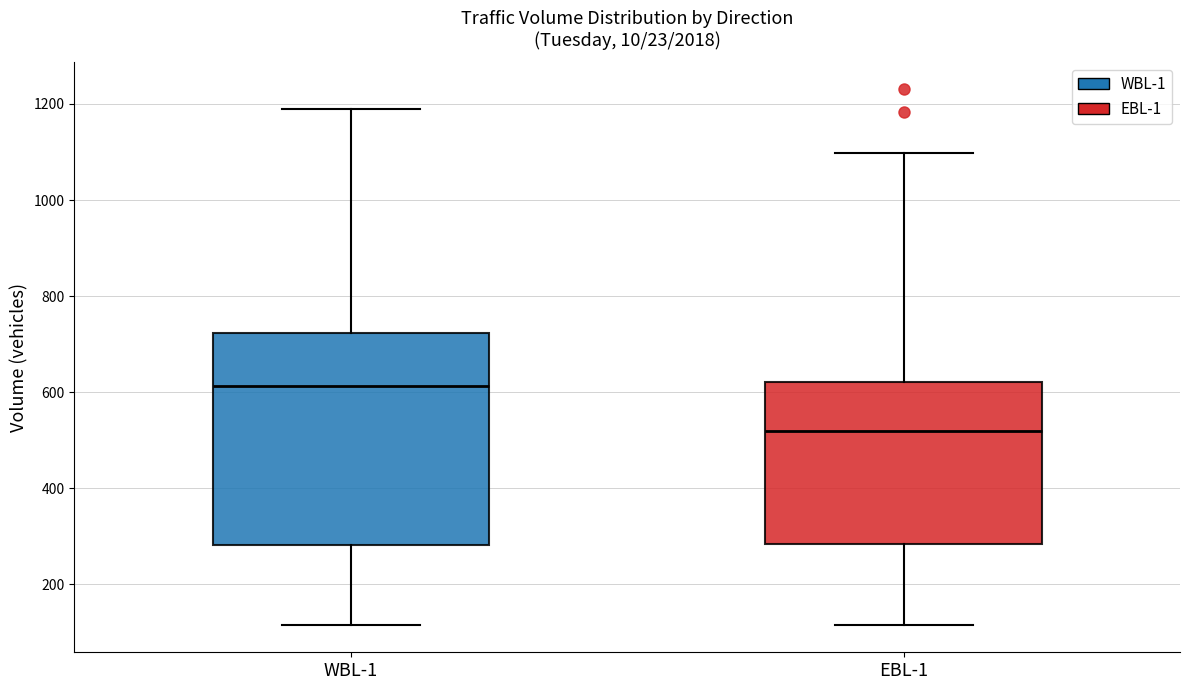

Comparing the boxes themselves (not the whiskers), which one is the tallest?

WBL-1